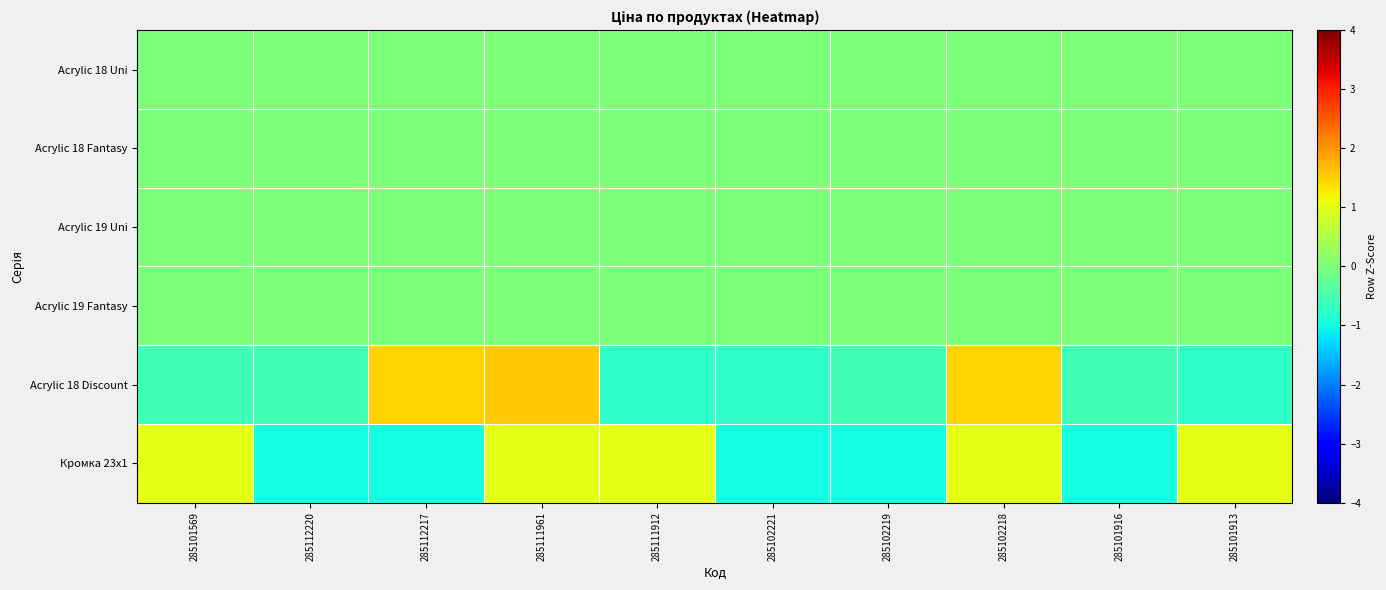

Count the number of data series in this chart.

6